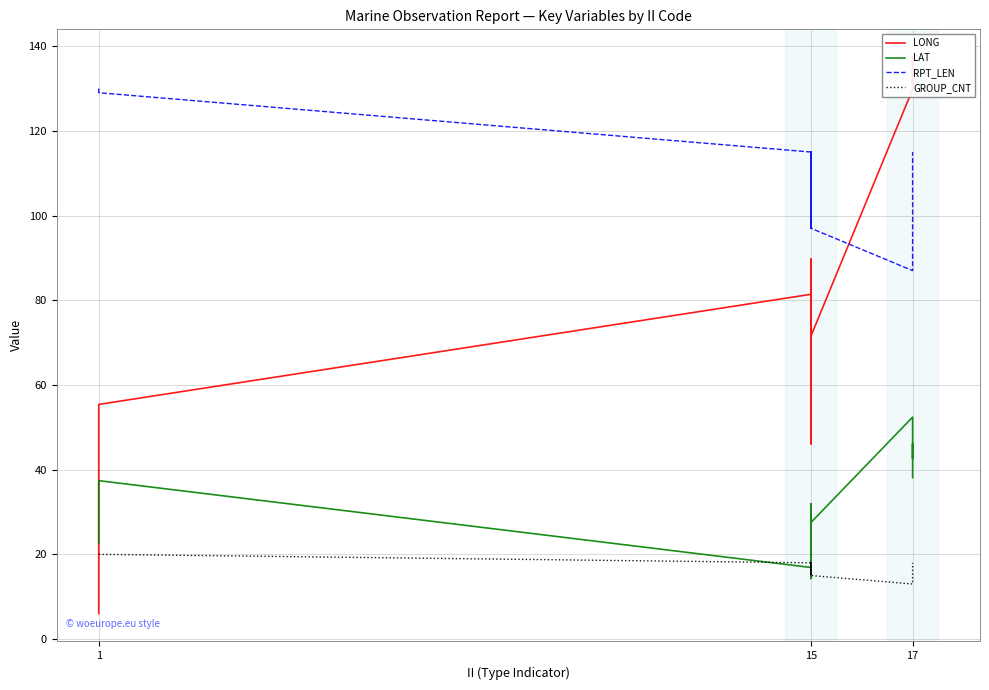

How many data points in GROUP_CNT are less than 18?

9